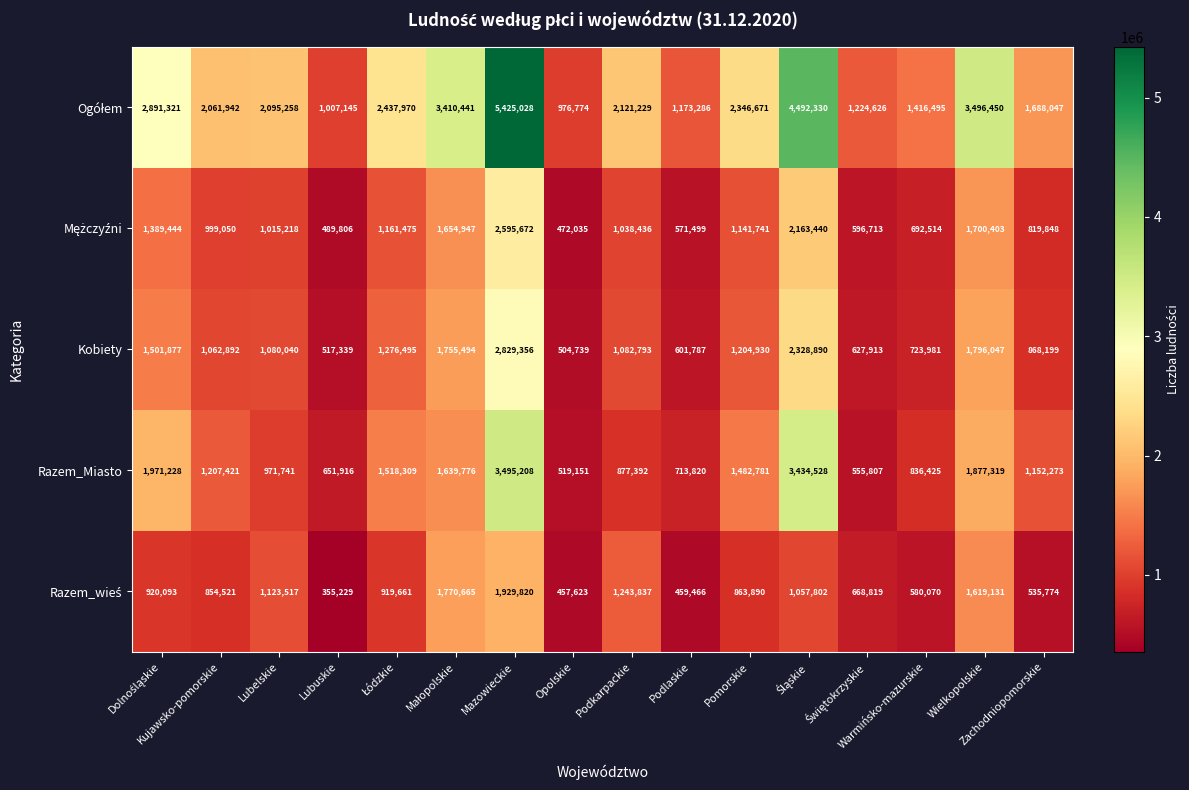

At how many categories does at least one series exceed 961026?

16